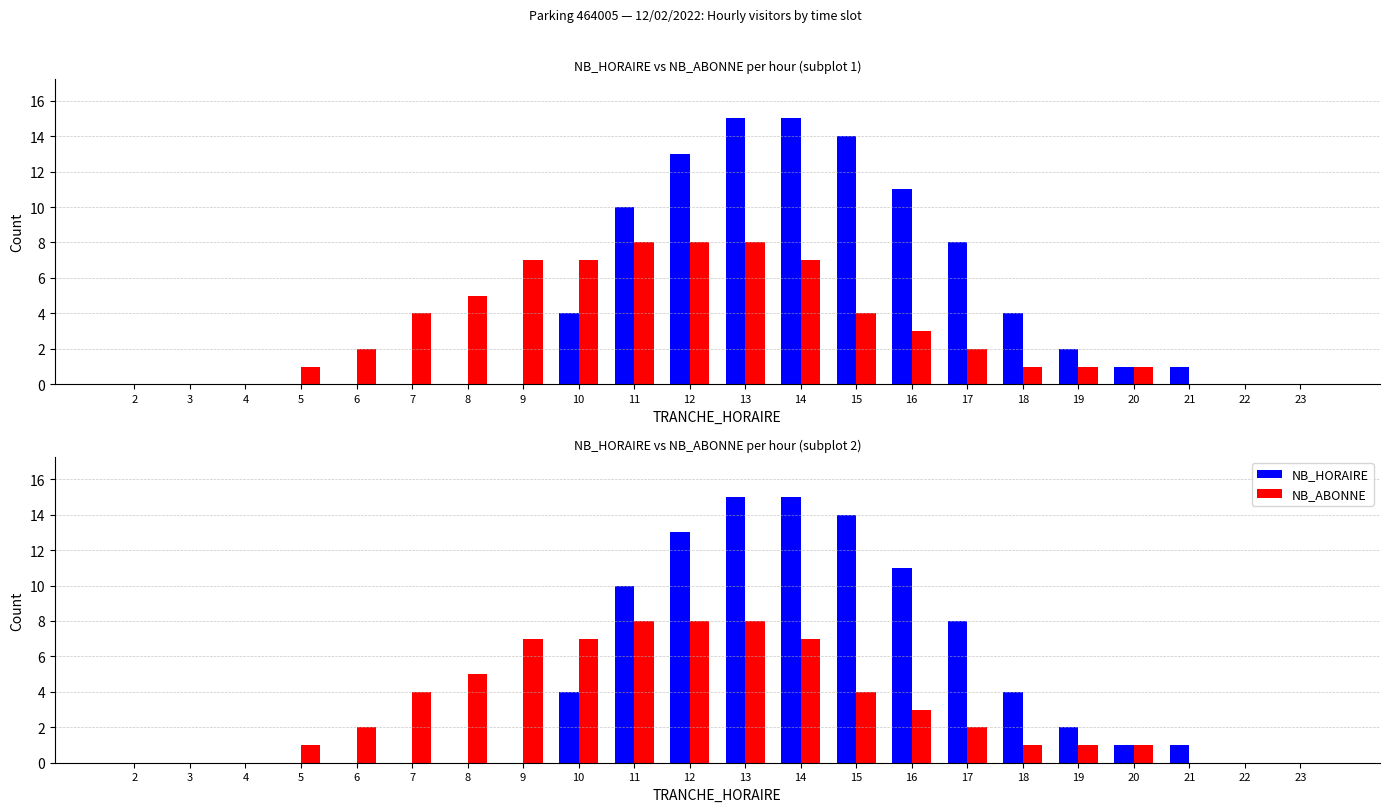

What is the greatest value displayed?

15